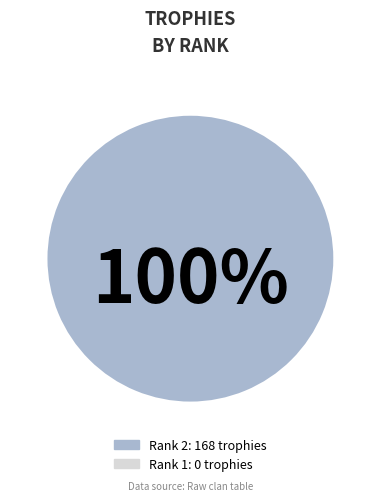

Is there a majority slice in this chart?

Yes